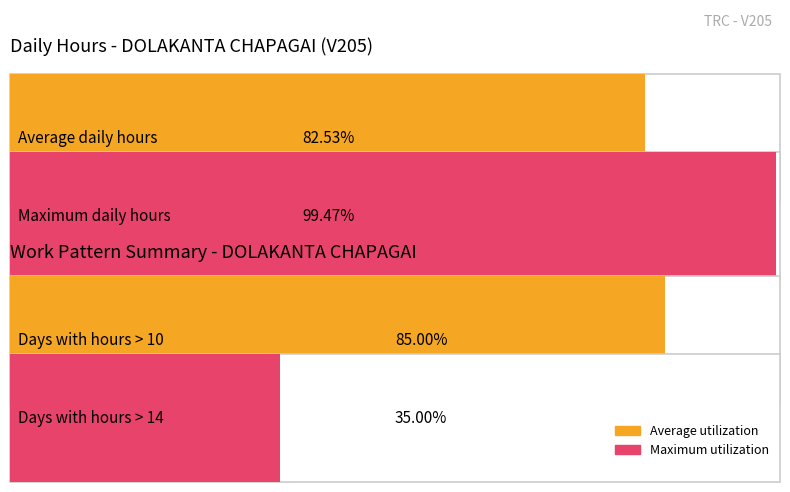

Is it true that the value at 2 is 7.4?

False